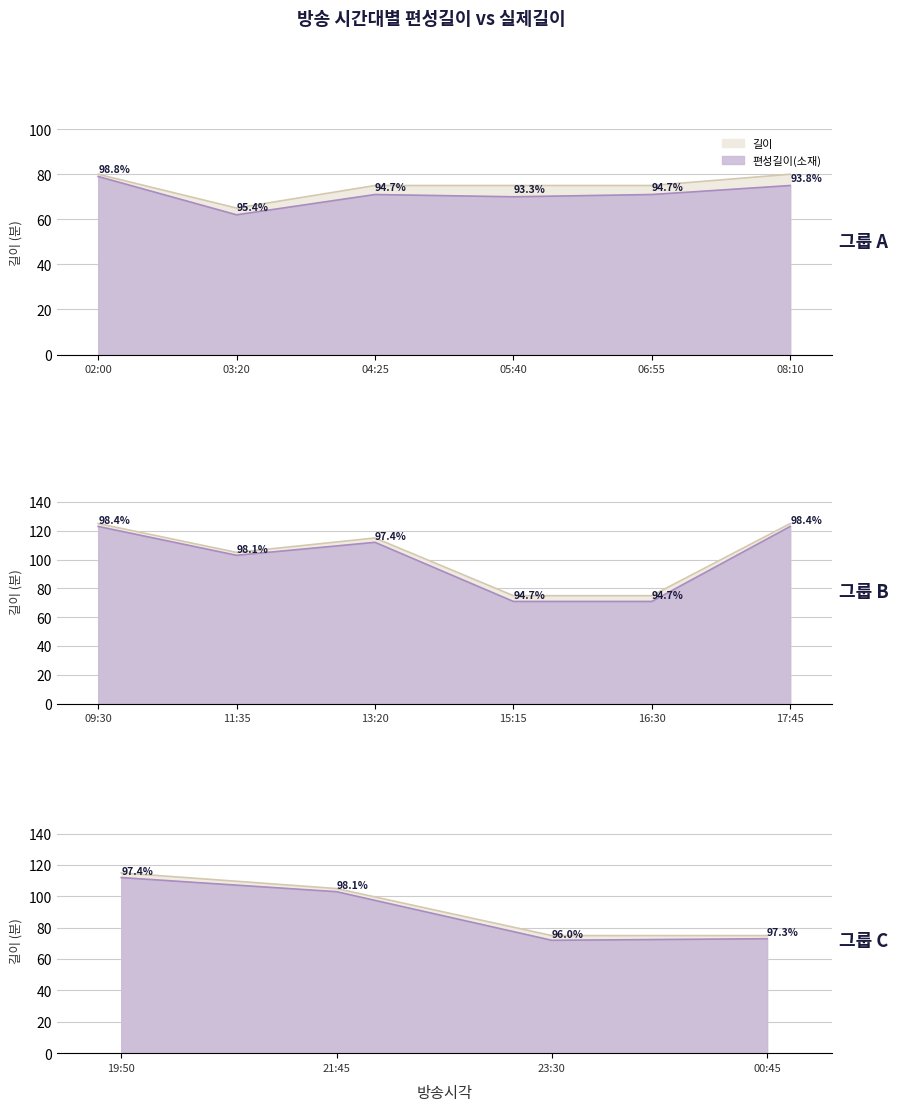

In 편성길이(소재), how many points are higher than both neighbors (excluding endpoints)?

4